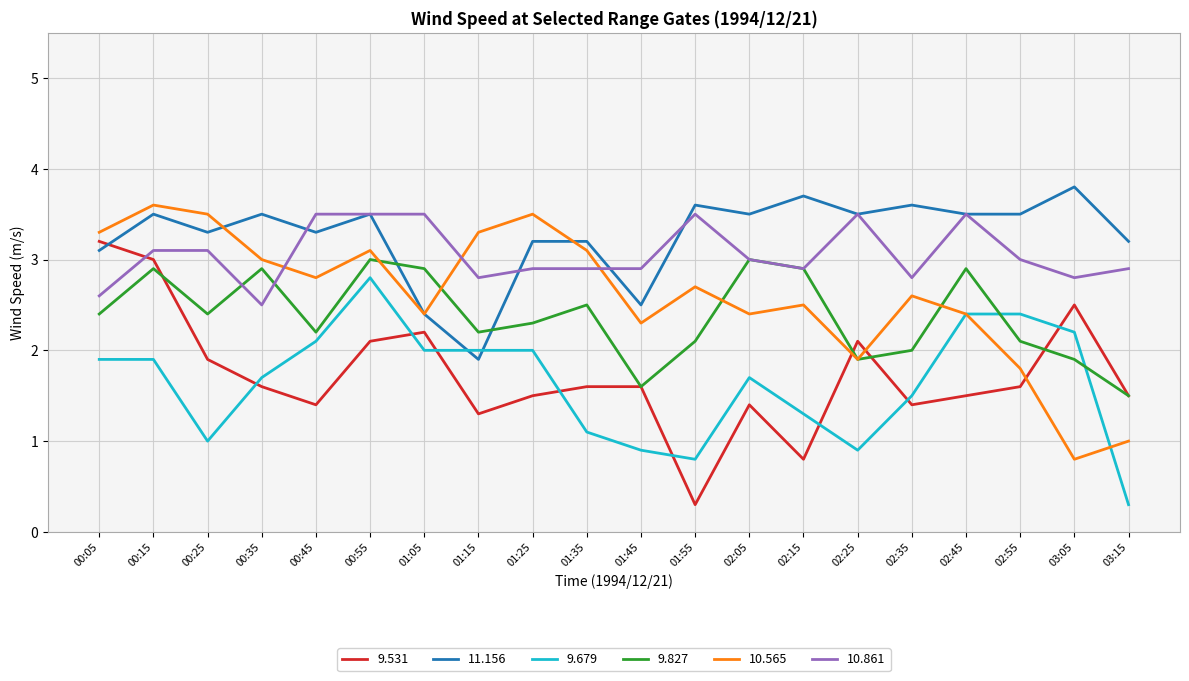

What is the difference between the highest and lowest values at 02:15?

2.9